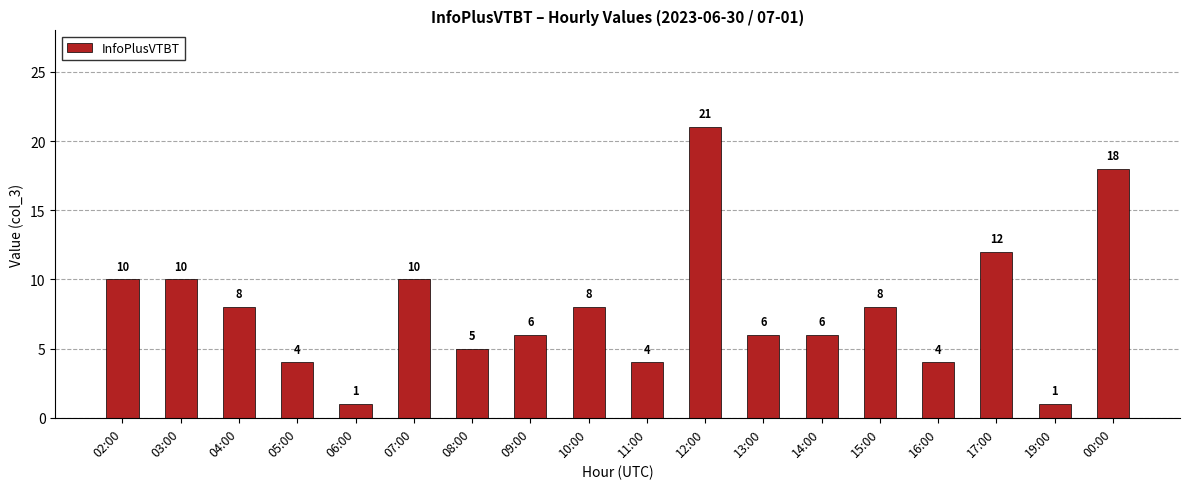

What is the change in value from 06:00 to 07:00?

+9